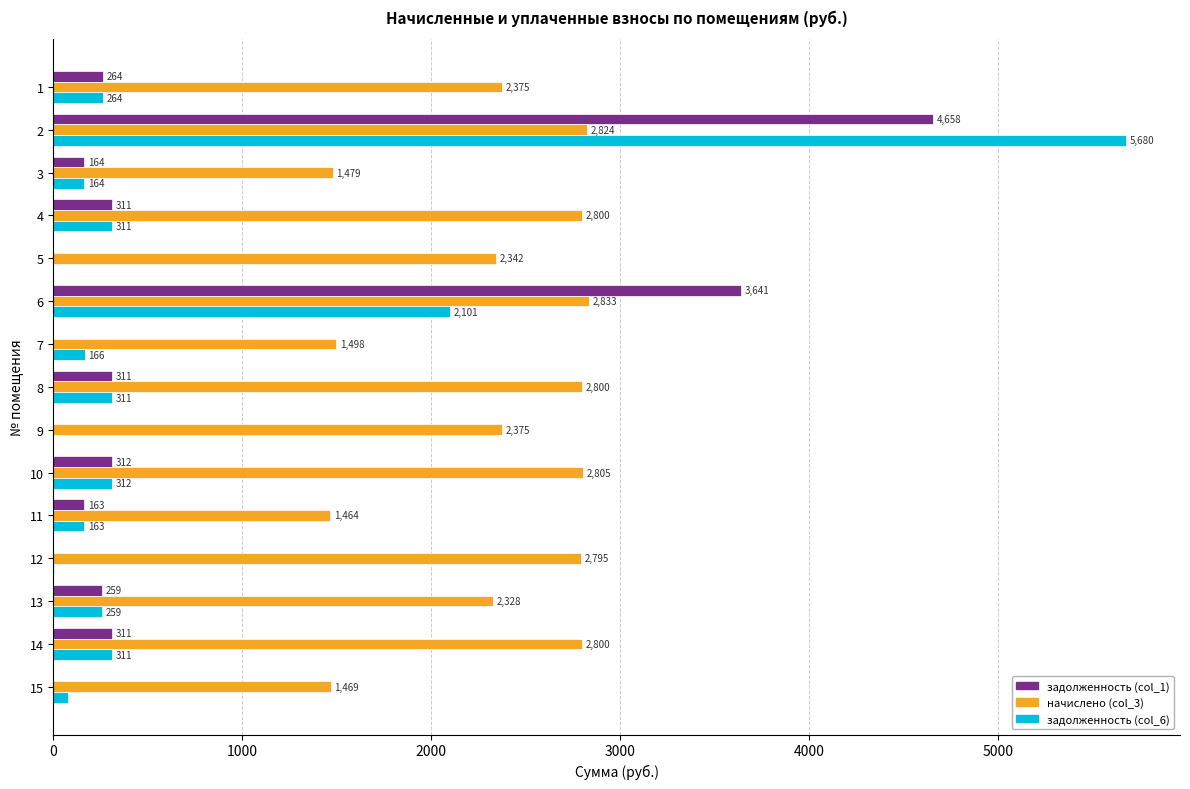

The value of задолженность (col_6) at 9 is 3074.6. True or false?

False